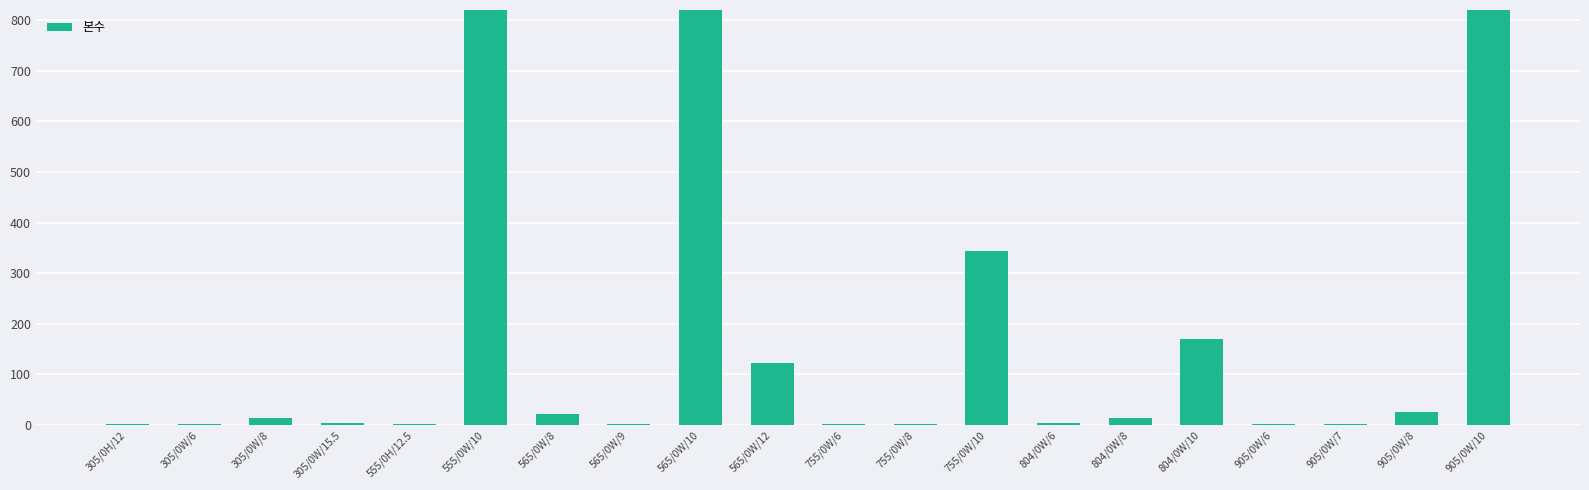

What is the label of the 7th bar from the left?

565/0W/8